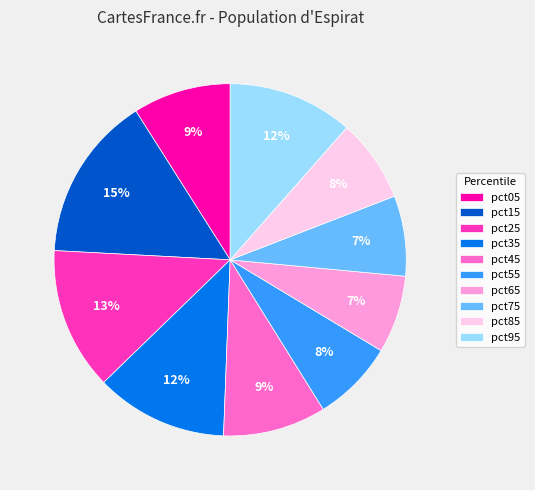

Count the number of slices in the pie.

10